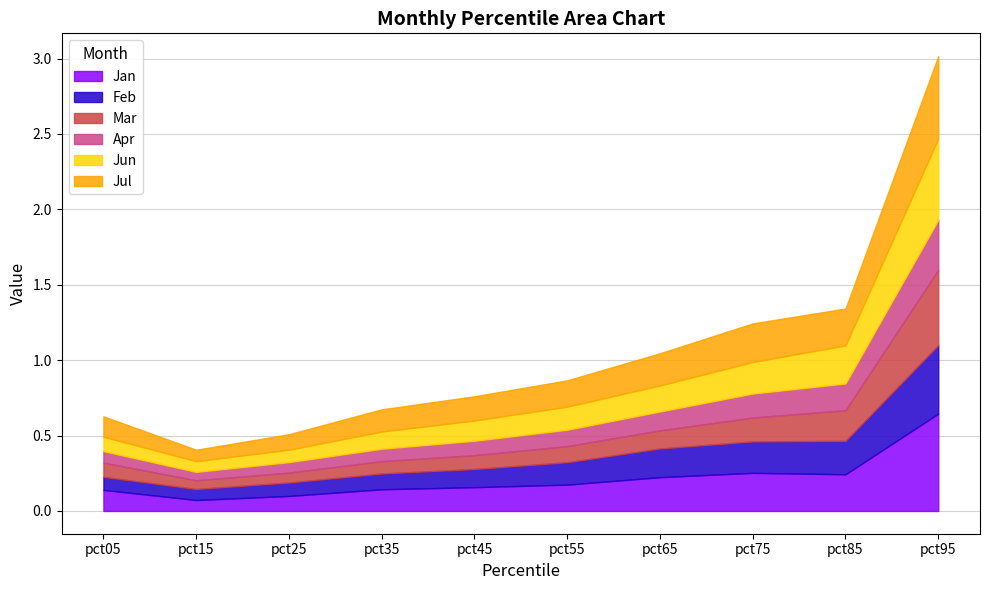

Which series has the largest total across all categories?

Jan